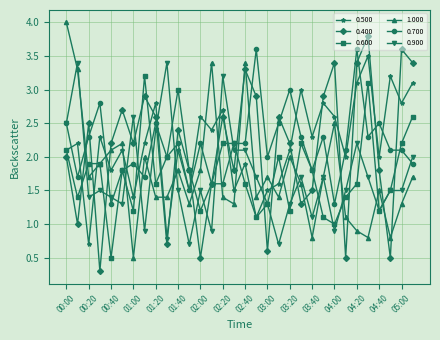

After their last crossing, which series has the higher values: 1.000 or 0.500?

0.500